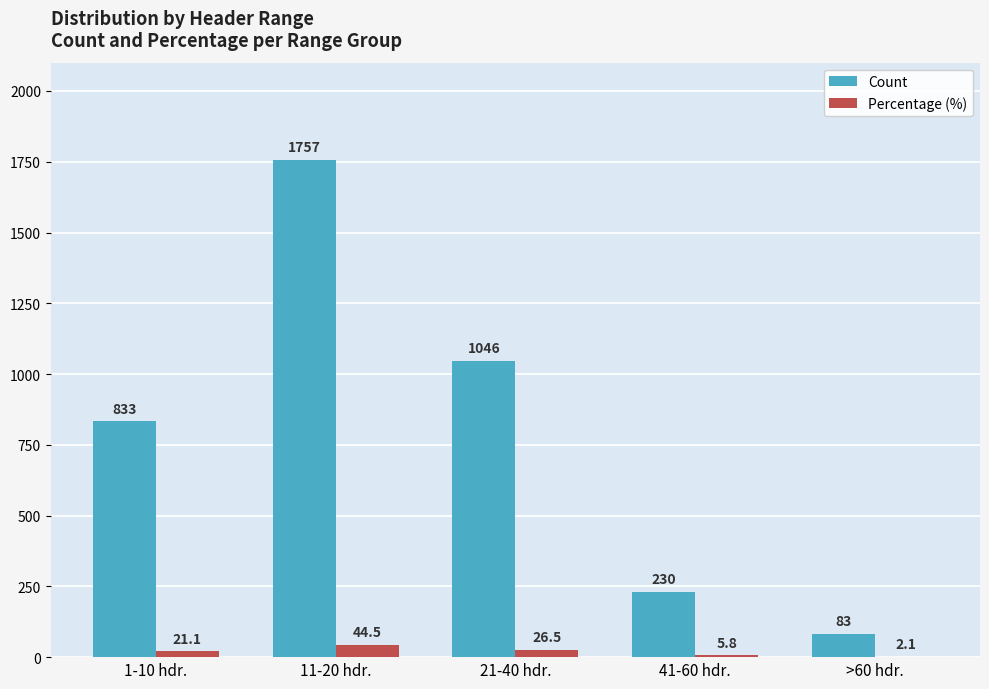

What are all the series names shown in the legend?

Count, Percentage (%)